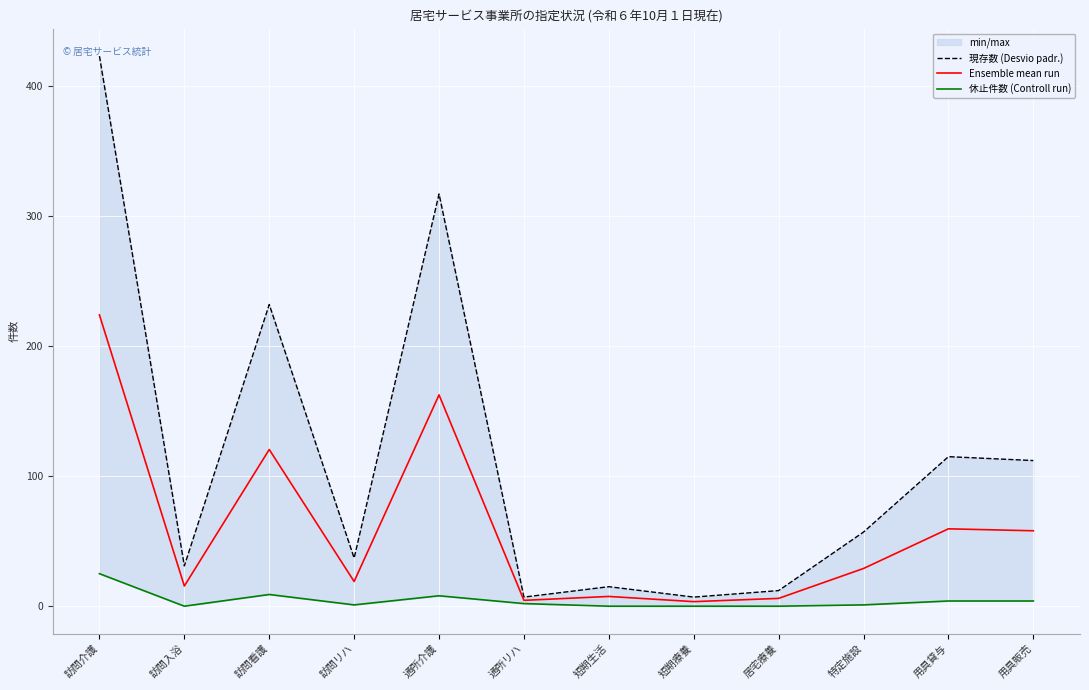

Between 訪問介護 and 特定施設, which series saw the biggest shift?

現存数 (Desvio padr.)